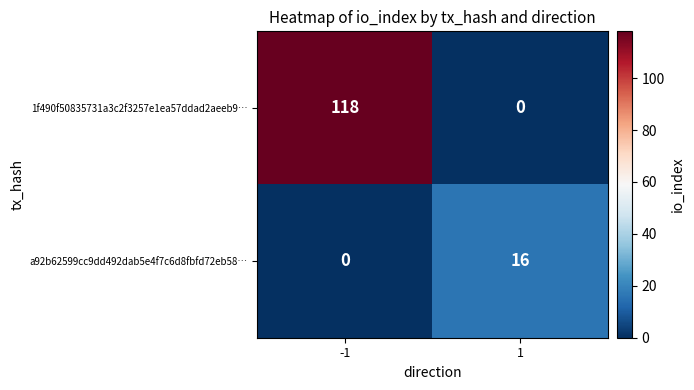

At which category is the sum across all series the highest?

-1